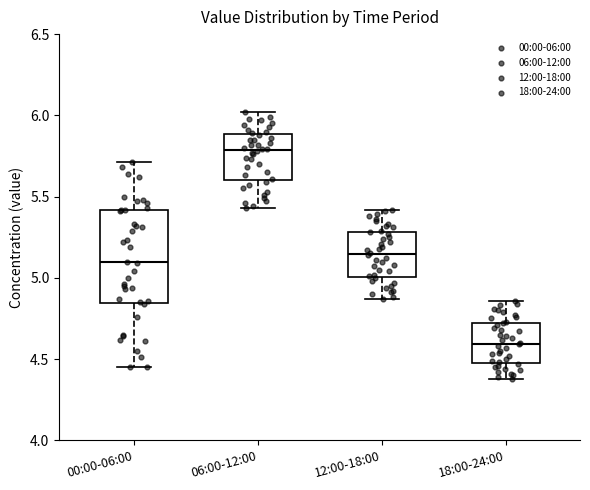

Which box is the tallest, from its lower edge to its upper edge?

00:00-06:00